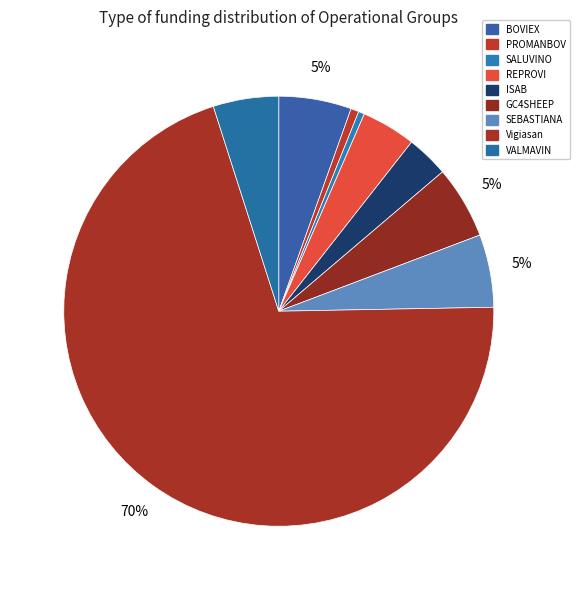

Approximately how many times larger is the value at Vigiasan compared to SEBASTIANA?

12.9